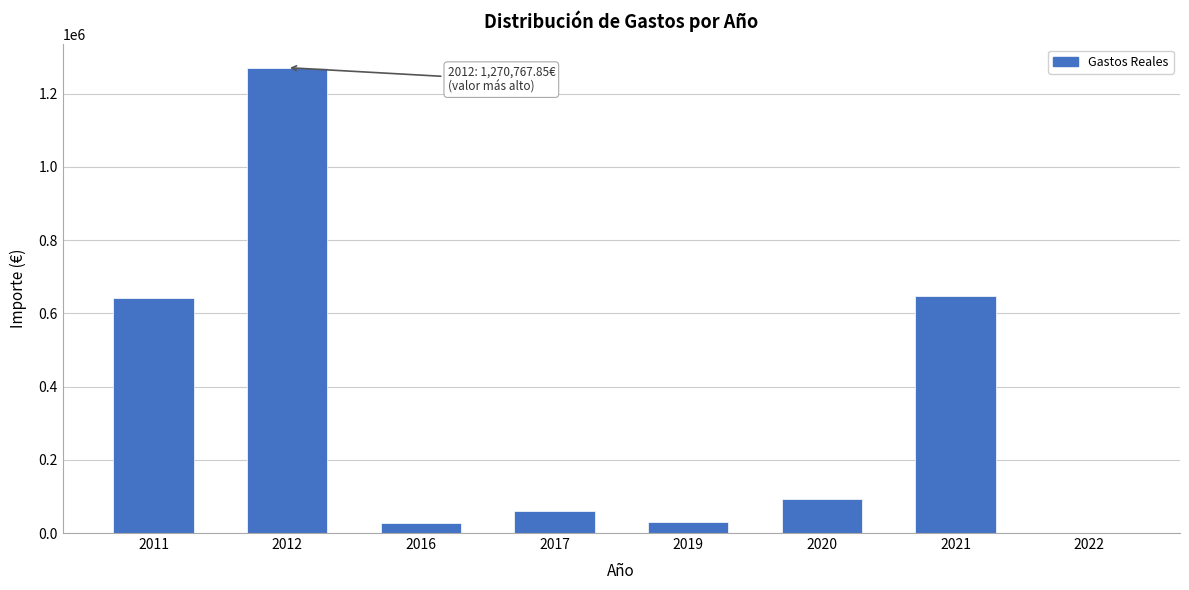

What is the sum of the values at 2012 and 2022?

1270767.9